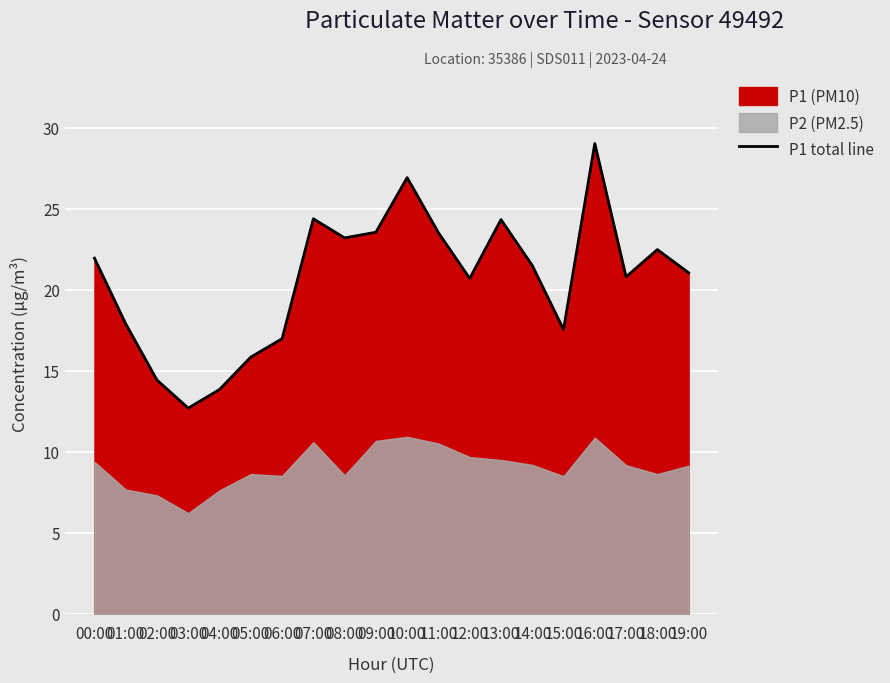

What is the greatest value displayed?

29.0